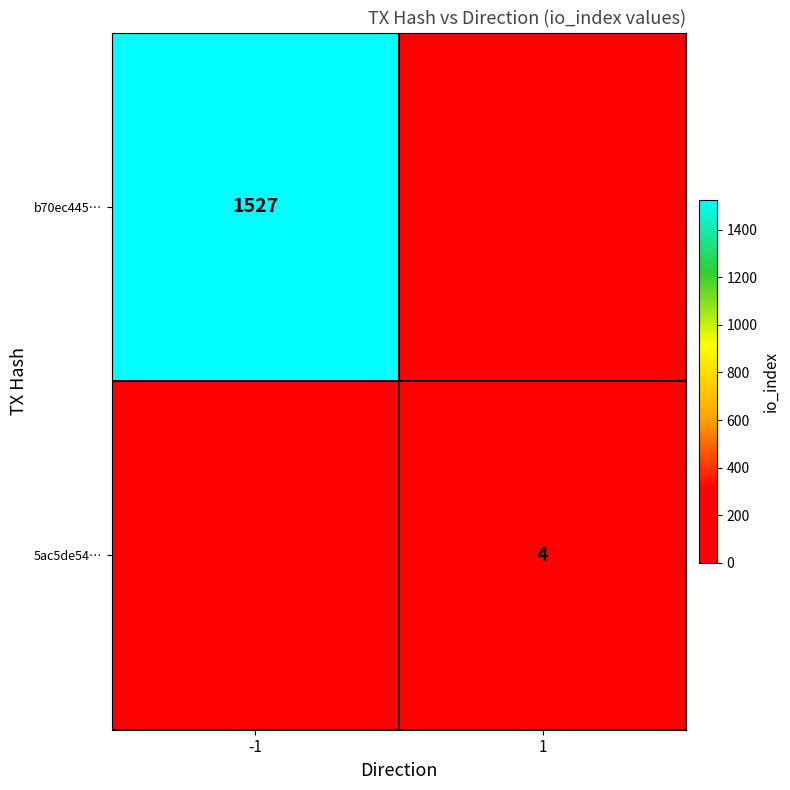

True or false: 5ac5de54… has a value of 1 at 1.

False